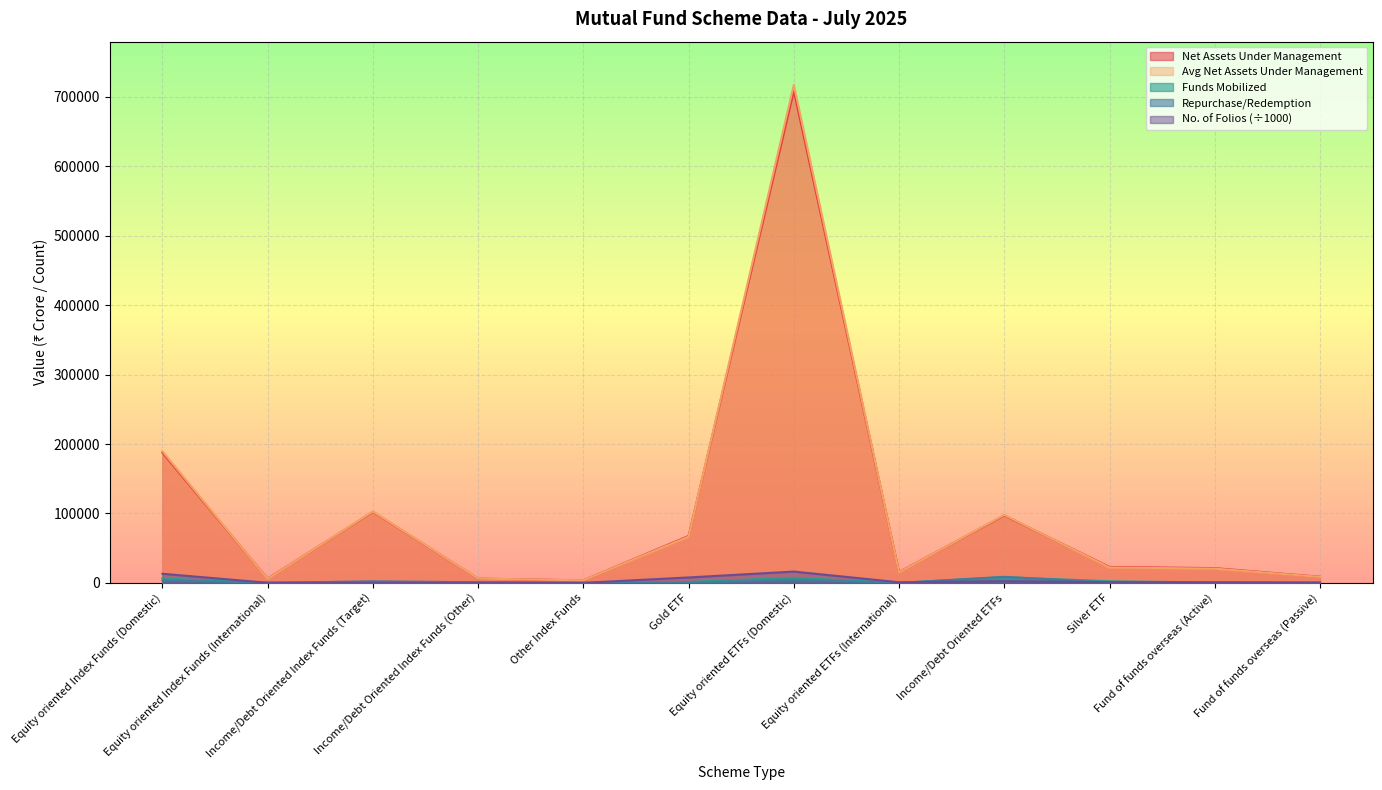

List the labels in order of Net Assets Under Management value, largest first.

Equity oriented ETFs (Domestic), Equity oriented Index Funds (Domestic), Income/Debt Oriented Index Funds (Target), Income/Debt Oriented ETFs, Gold ETF, Silver ETF, Fund of funds overseas (Active), Equity oriented ETFs (International), Fund of funds overseas (Passive), Income/Debt Oriented Index Funds (Other), Equity oriented Index Funds (International), Other Index Funds